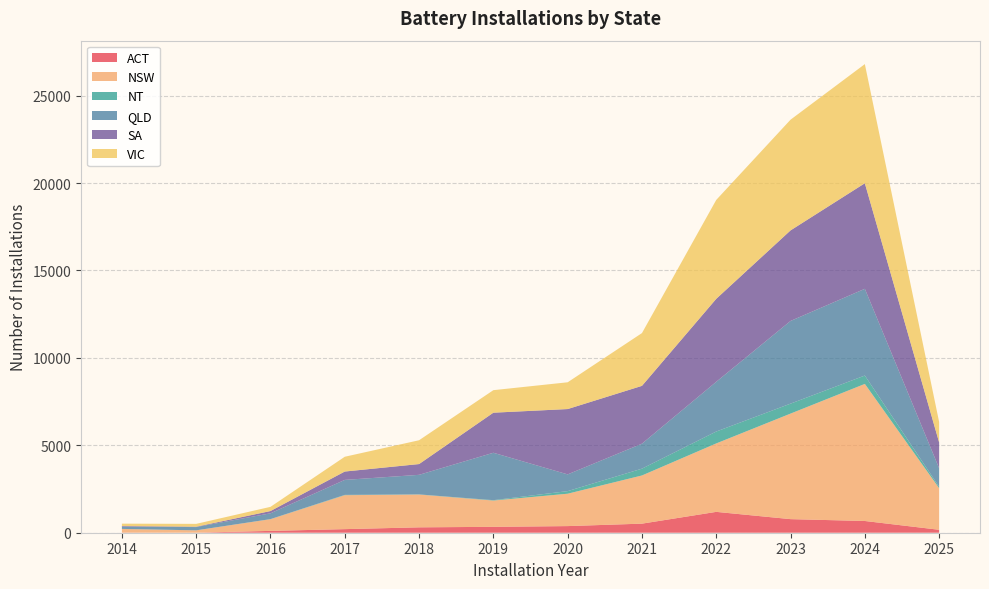

Reading left to right, transcribe all the data shown in this chart.

ACT: 8	3	105	205	308	337	379	519	1193	777	671	168
NSW: 208	133	668	1942	1876	1503	1852	2755	3914	6036	7840	2379
NT: 3	1	6	18	8	22	148	390	681	570	479	81
QLD: 129	186	331	856	1119	2711	957	1428	2844	4729	4960	1060
SA: 34	21	130	479	616	2292	3737	3308	4746	5179	6038	1476
VIC: 137	163	240	845	1362	1288	1531	3018	5656	6332	6814	1170